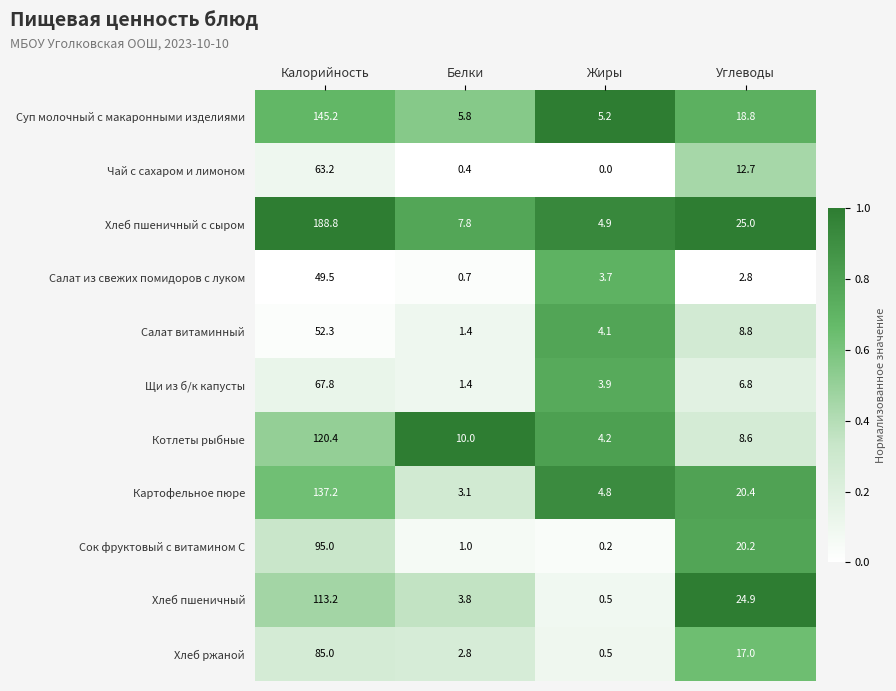

List the series in order of their peak value, highest first.

Хлеб пшеничный с сыром, Суп молочный с макаронными изделиями, Картофельное пюре, Котлеты рыбные, Хлеб пшеничный, Сок фруктовый с витамином С, Хлеб ржаной, Щи из б/к капусты, Чай с сахаром и лимоном, Салат витаминный, Салат из свежих помидоров с луком